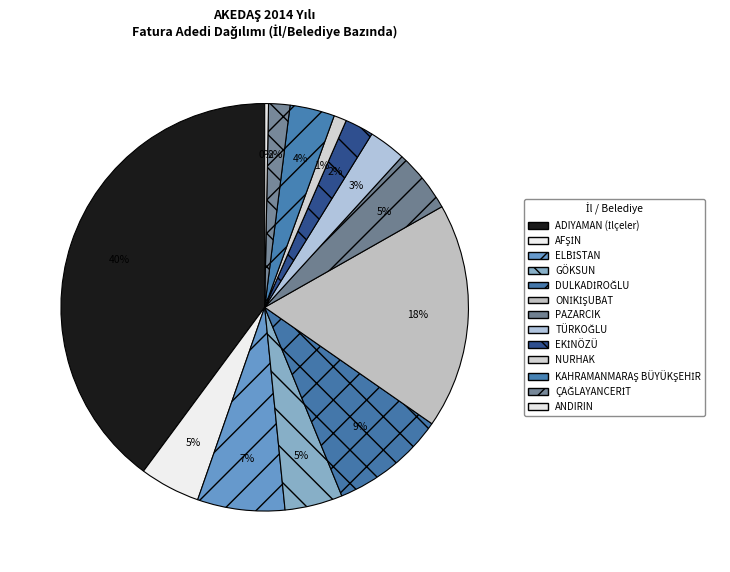

To the nearest percent, what portion does TÜRKOĞLU represent?

3%